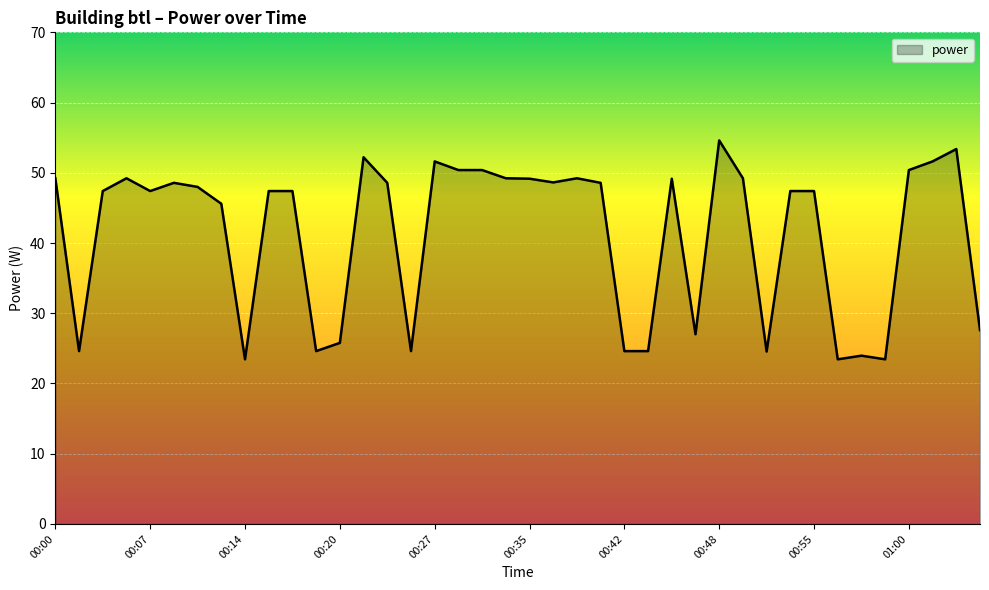

Does the chart have visible grid lines?

Yes